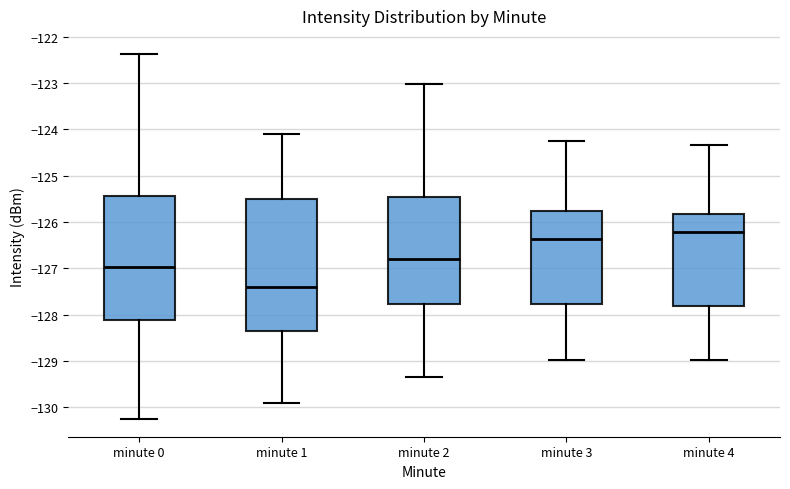

Which box has the highest median line?

minute 4